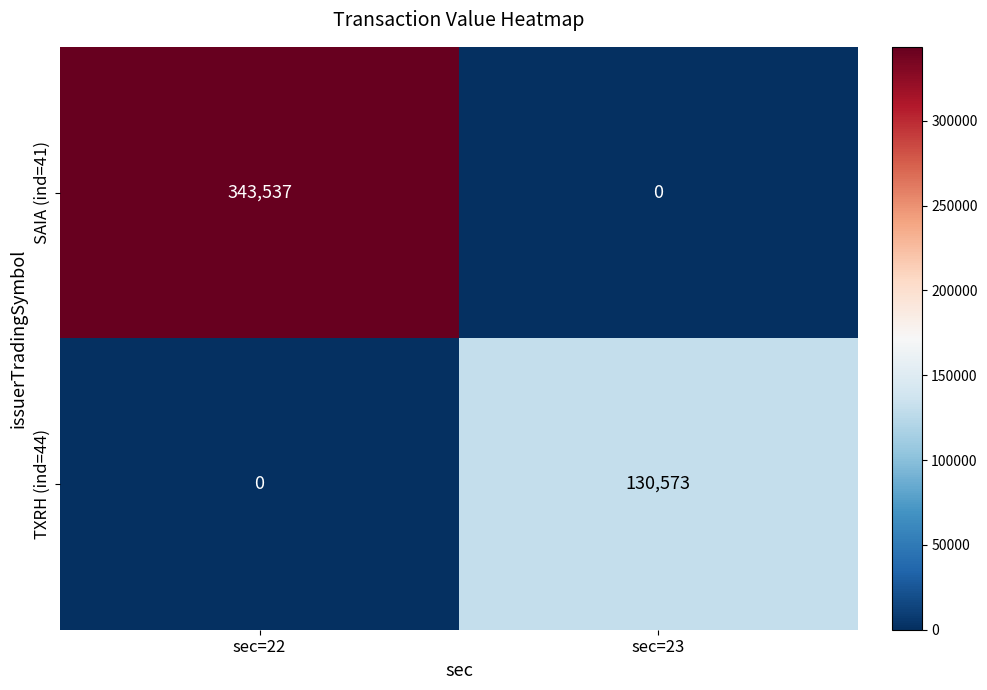

What is the difference between the highest and lowest values at sec=22?

343537